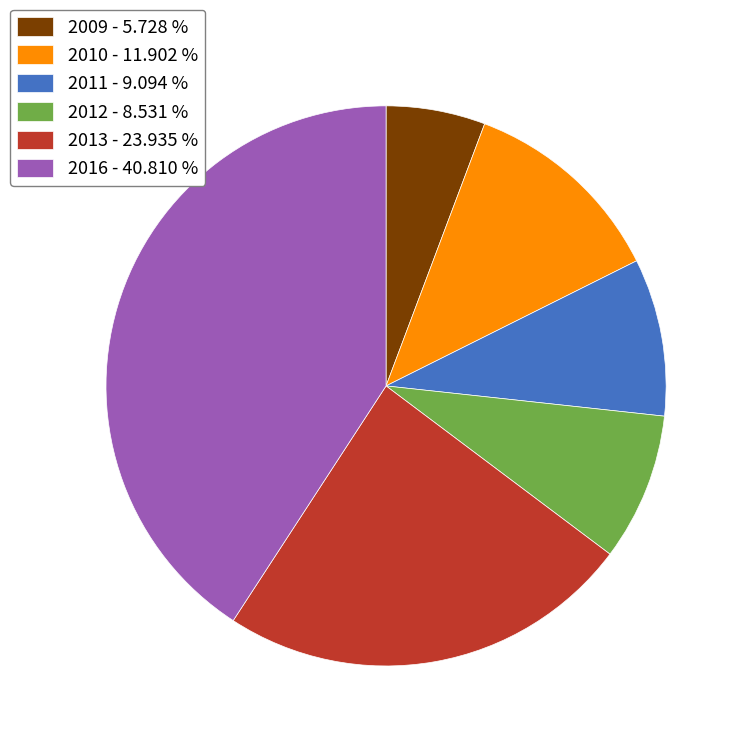

Which has a higher value, 2013 - 23.935 % or 2016 - 40.810 %?

2016 - 40.810 %